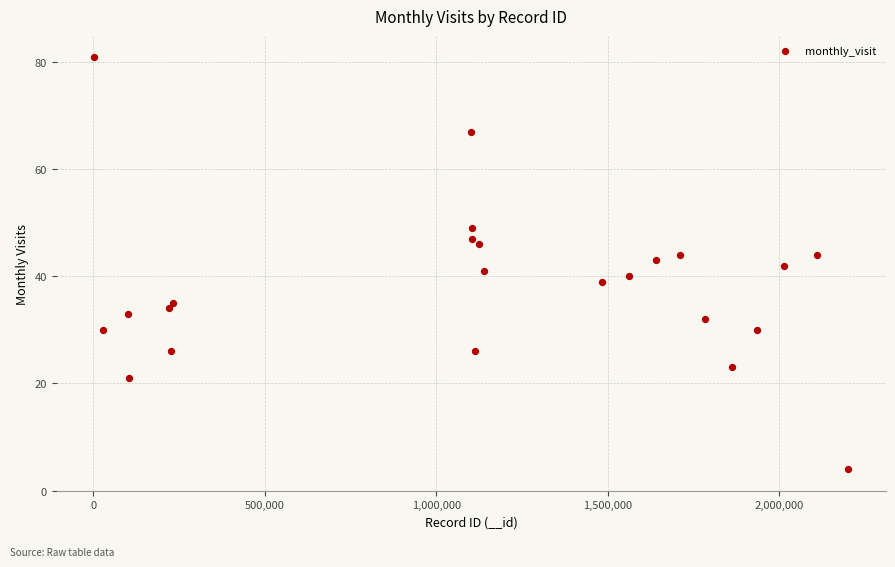

What is the range of Y values (max minus min)?

77